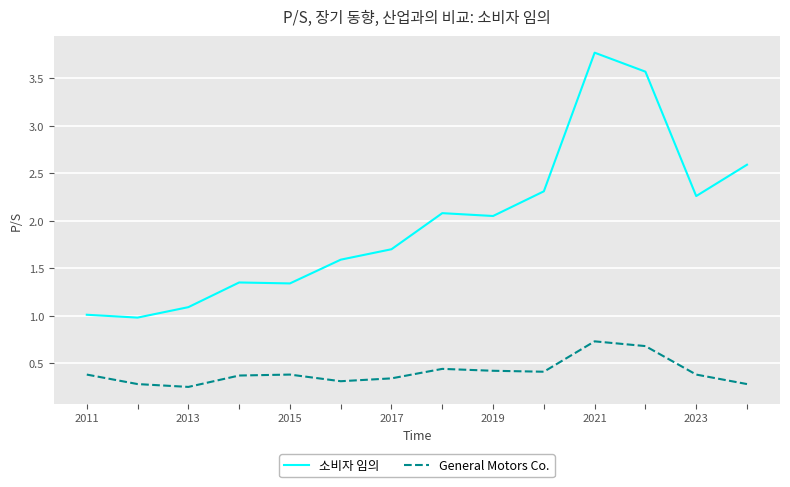

True or false: General Motors Co. and 소비자 임의 cross at least once.

False